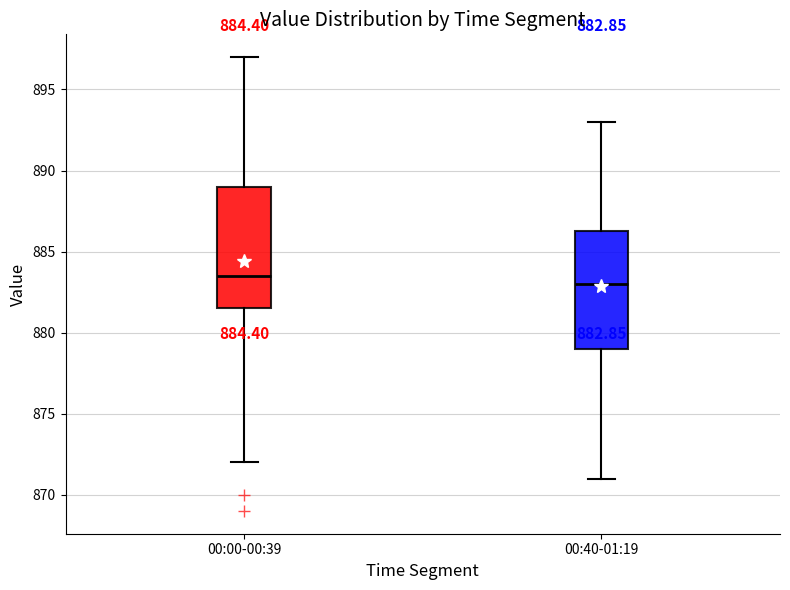

Which box has the lowest median line?

00:40-01:19